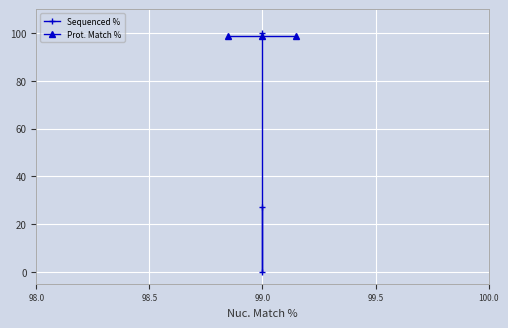

Rank the series by their average value, from highest to lowest.

Prot. Match %, Sequenced %